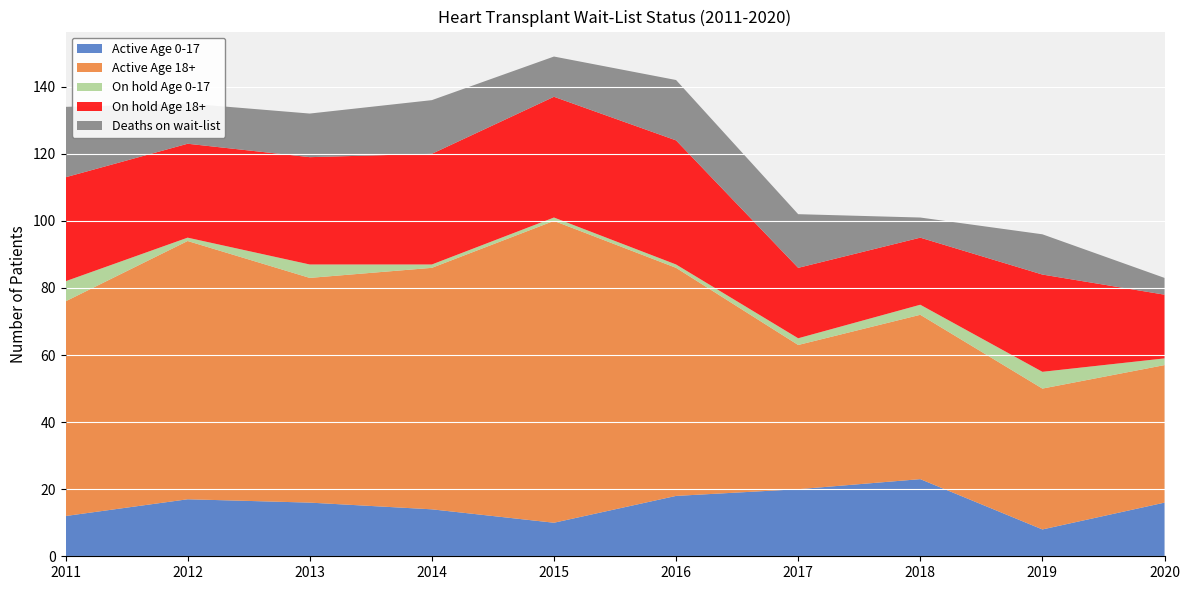

Reading left to right, extract all data points from this chart.

Active Age 0-17: 2011=12	2012=17	2013=16	2014=14	2015=10	2016=18	2017=20	2018=23	2019=8	2020=16
Active Age 18+: 2011=64	2012=77	2013=67	2014=72	2015=90	2016=68	2017=43	2018=49	2019=42	2020=41
On hold Age 0-17: 2011=6	2012=1	2013=4	2014=1	2015=1	2016=1	2017=2	2018=3	2019=5	2020=2
On hold Age 18+: 2011=31	2012=28	2013=32	2014=33	2015=36	2016=37	2017=21	2018=20	2019=29	2020=19
Deaths on wait-list: 2011=21	2012=12	2013=13	2014=16	2015=12	2016=18	2017=16	2018=6	2019=12	2020=5